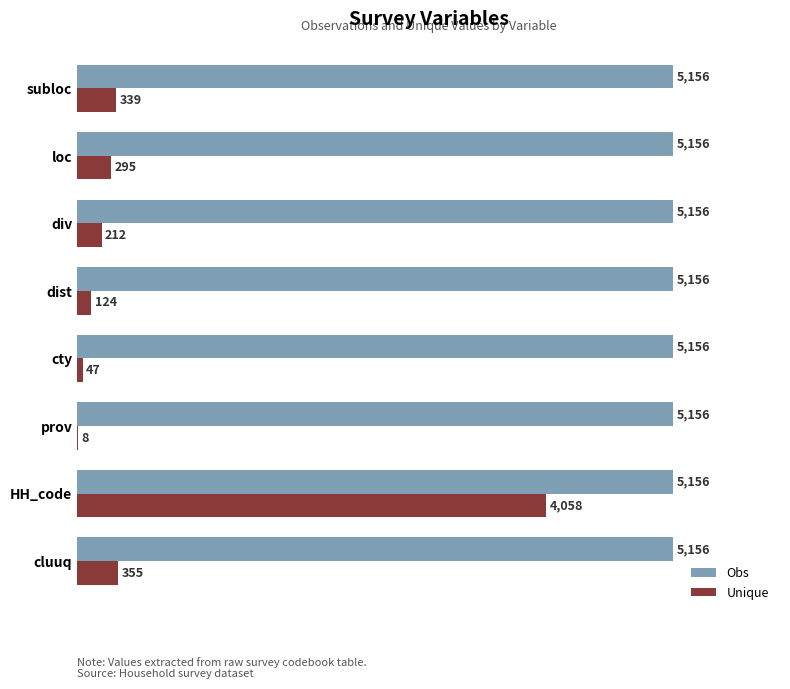

What is the average value of the Unique series?

680